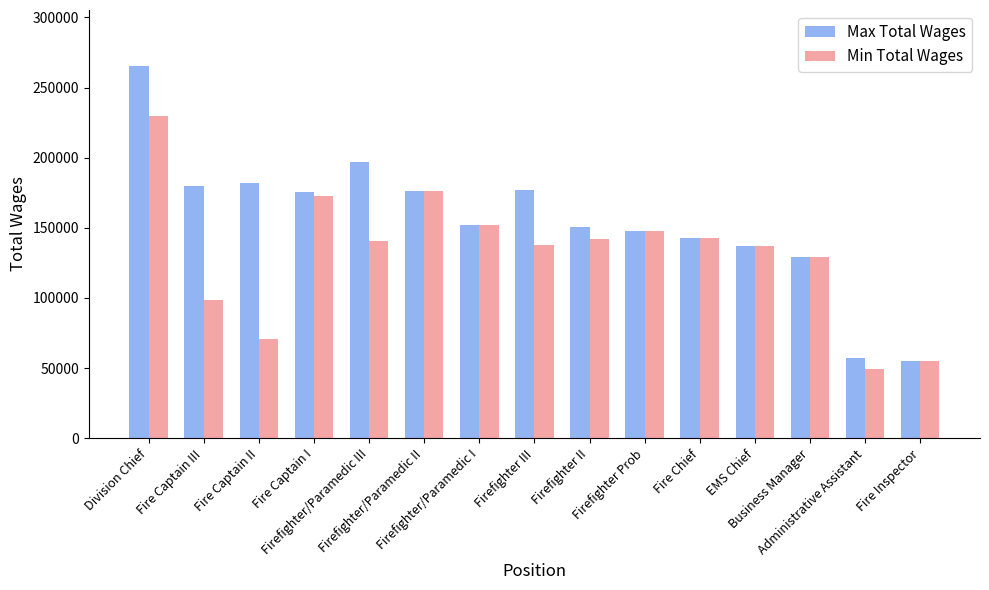

Which series has the largest range (max minus min)?

Max Total Wages